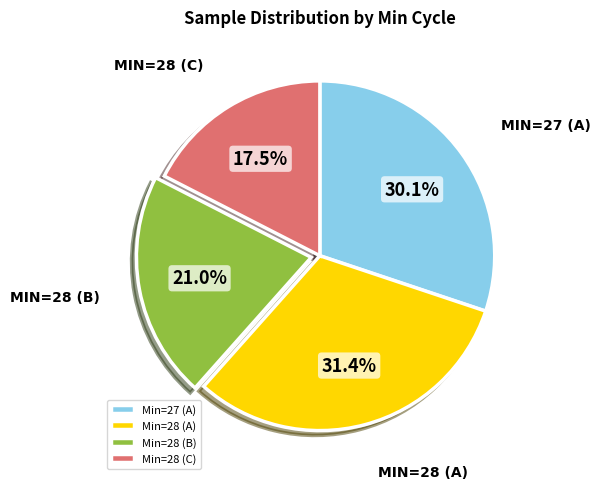

What is the largest slice in the pie chart?

Min=28 (A)